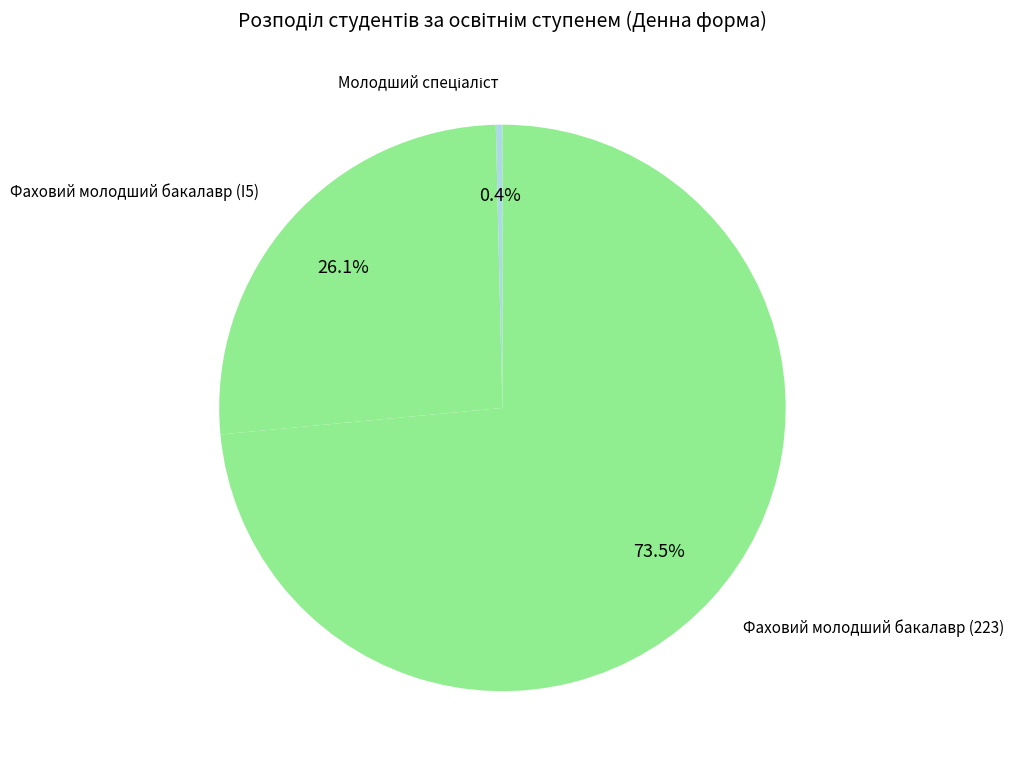

Which category has the smallest portion of the pie?

Молодший спеціаліст